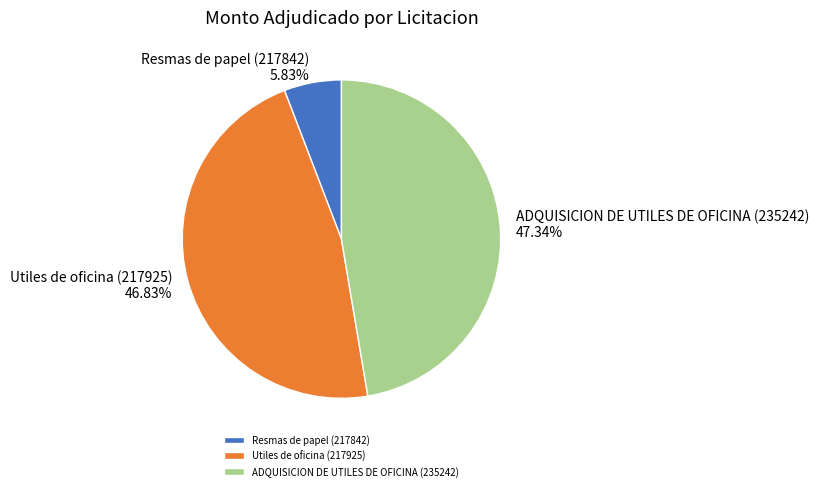

Is there any slice that represents more than half of the pie?

No